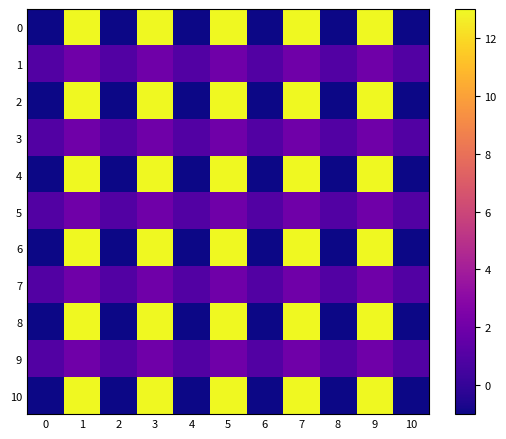

Between 9 and 7, which is larger?

9